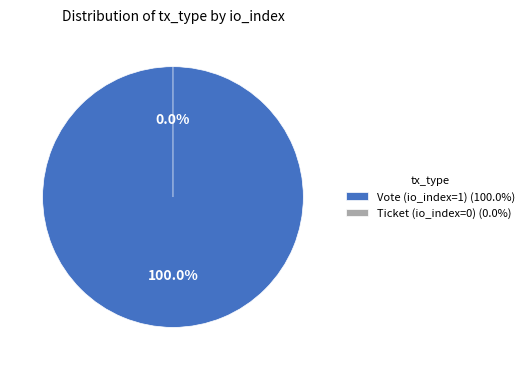

To the nearest percent, what is the combined percentage of Ticket (io_index=0) and Vote (io_index=1)?

100%